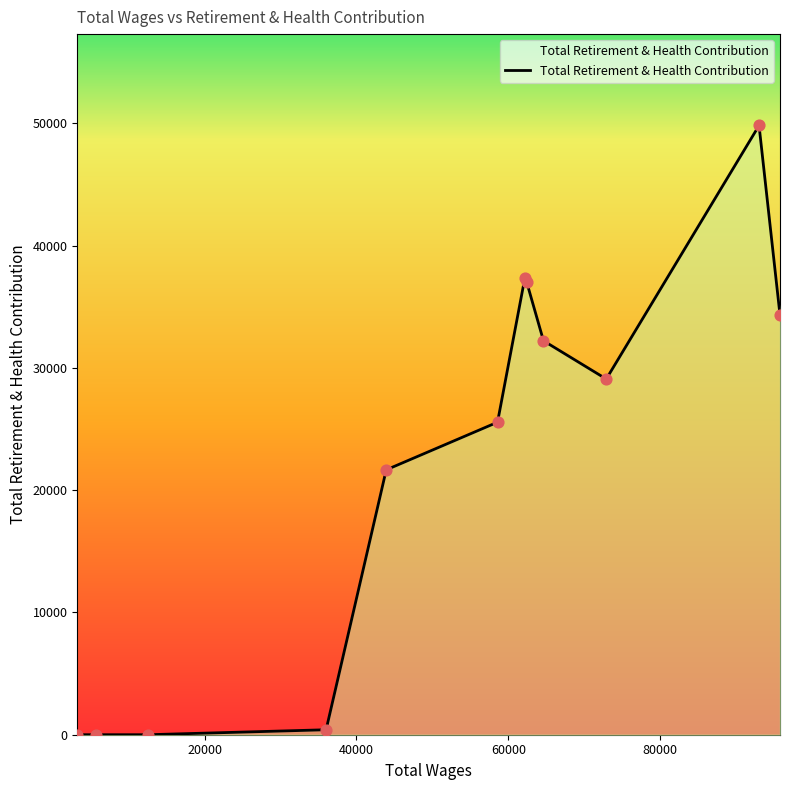

What is the difference between the maximum and minimum values?

49818